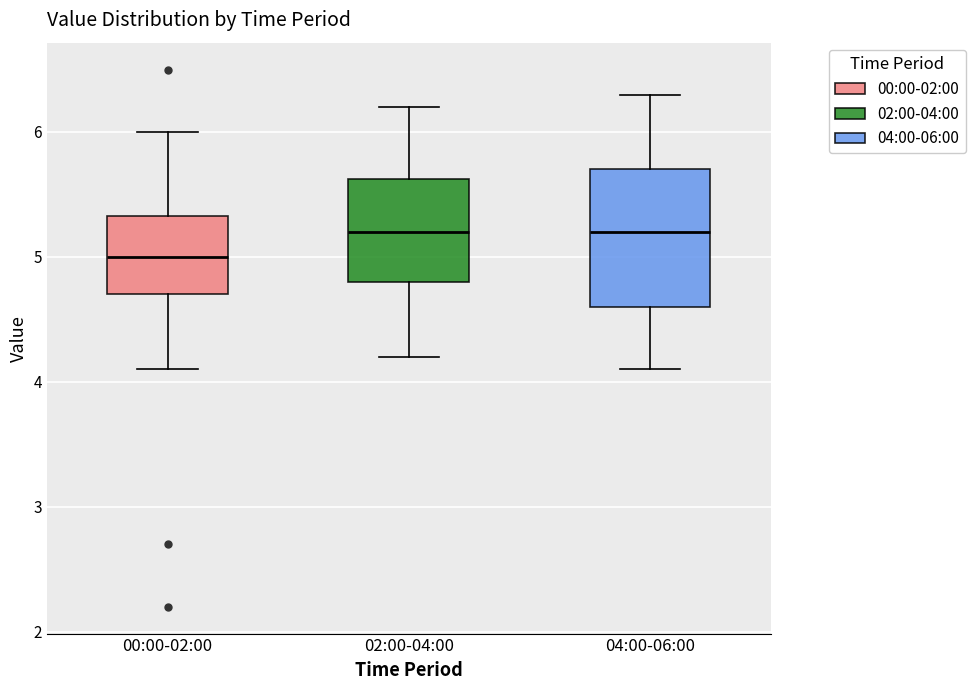

Comparing the boxes themselves (not the whiskers), which one is the tallest?

04:00-06:00